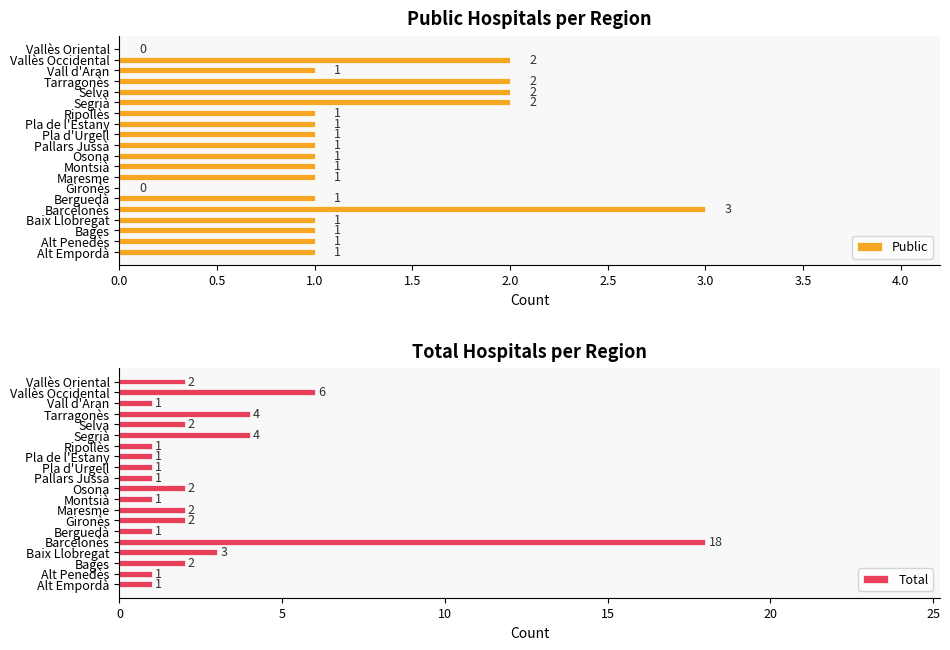

What is the difference between the maximum and second lowest values in the Total series?

17